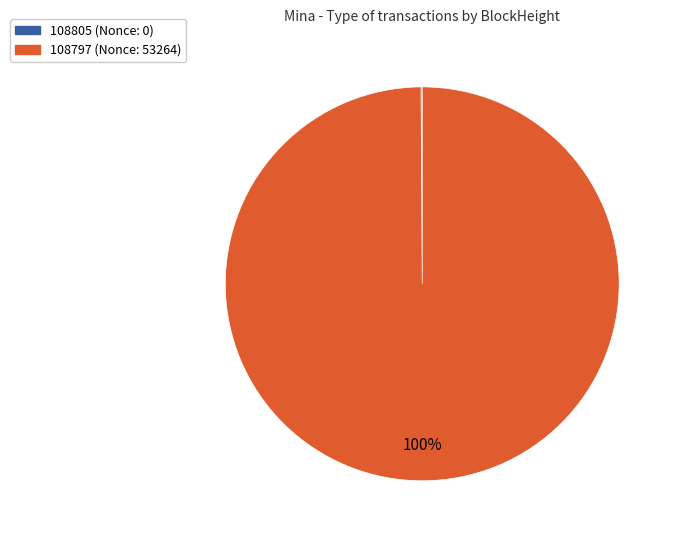

What percentage is the 108797 slice, to the nearest percent?

100%